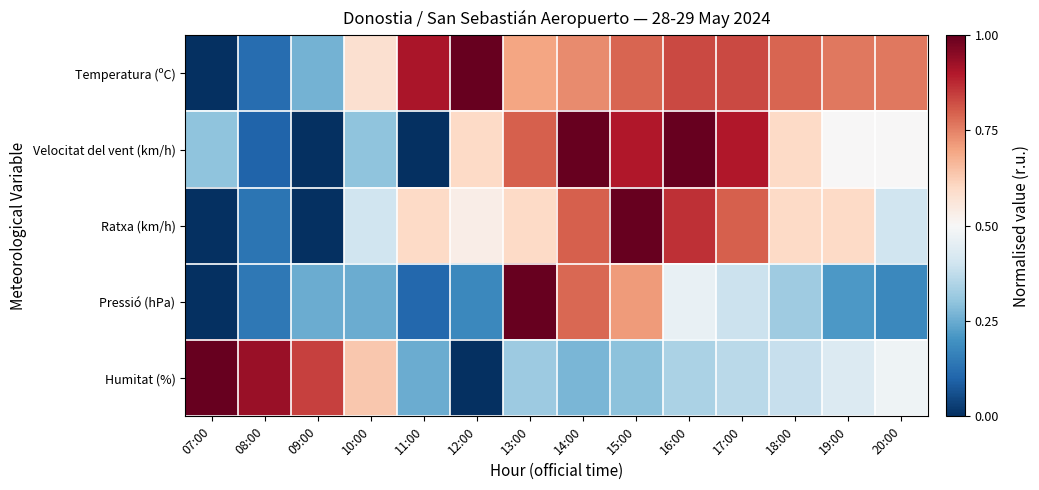

Between 18:00 and 09:00, which is larger?

18:00